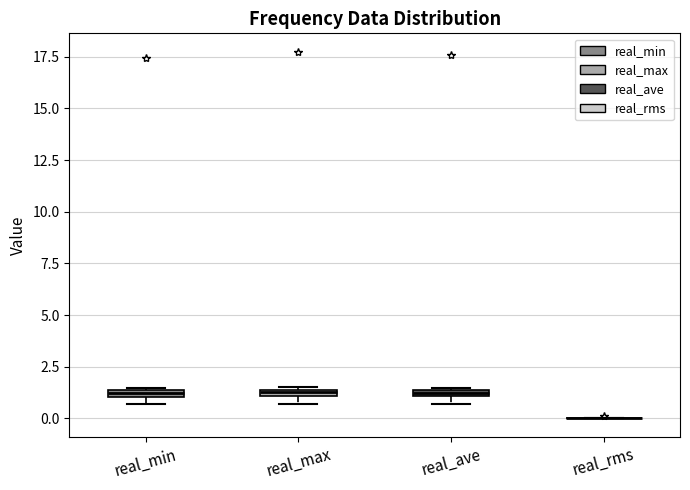

Where is the lower edge of the box for real_ave on the y-axis? The values are not printed on the chart, so give them approximately, as read against the axis.

1.0